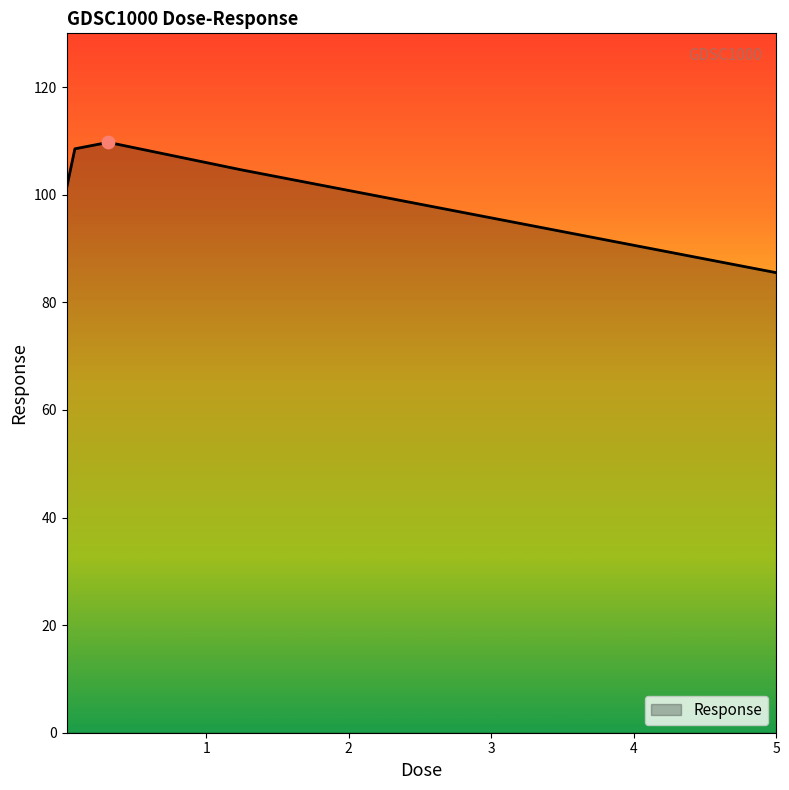

What is the average value?

101.9